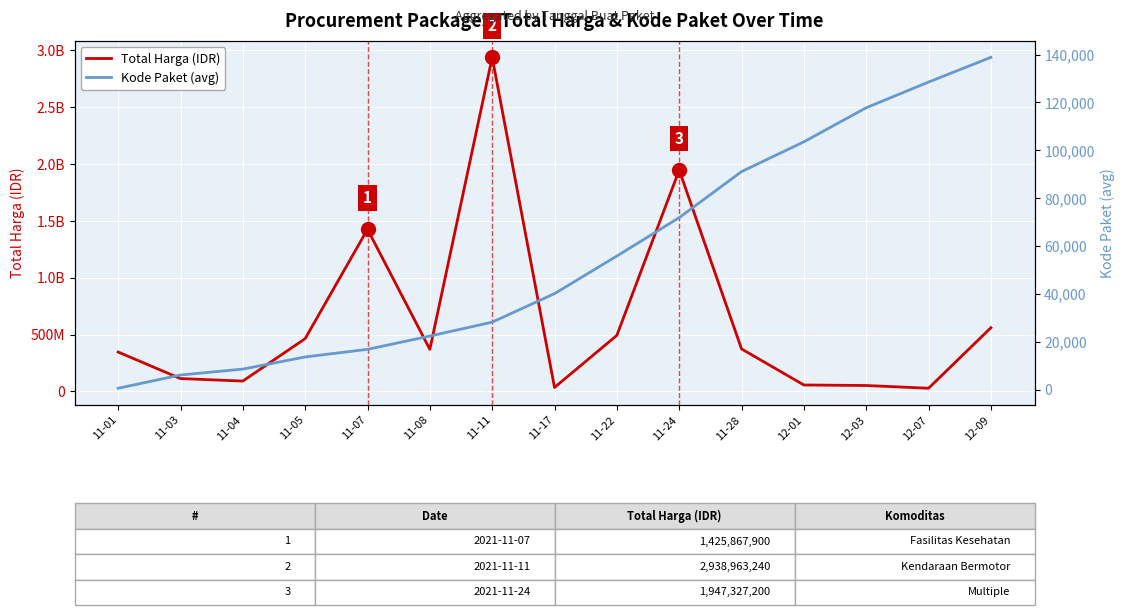

What is the difference between the second highest and minimum values in the Total Harga (IDR) series?

1919915200